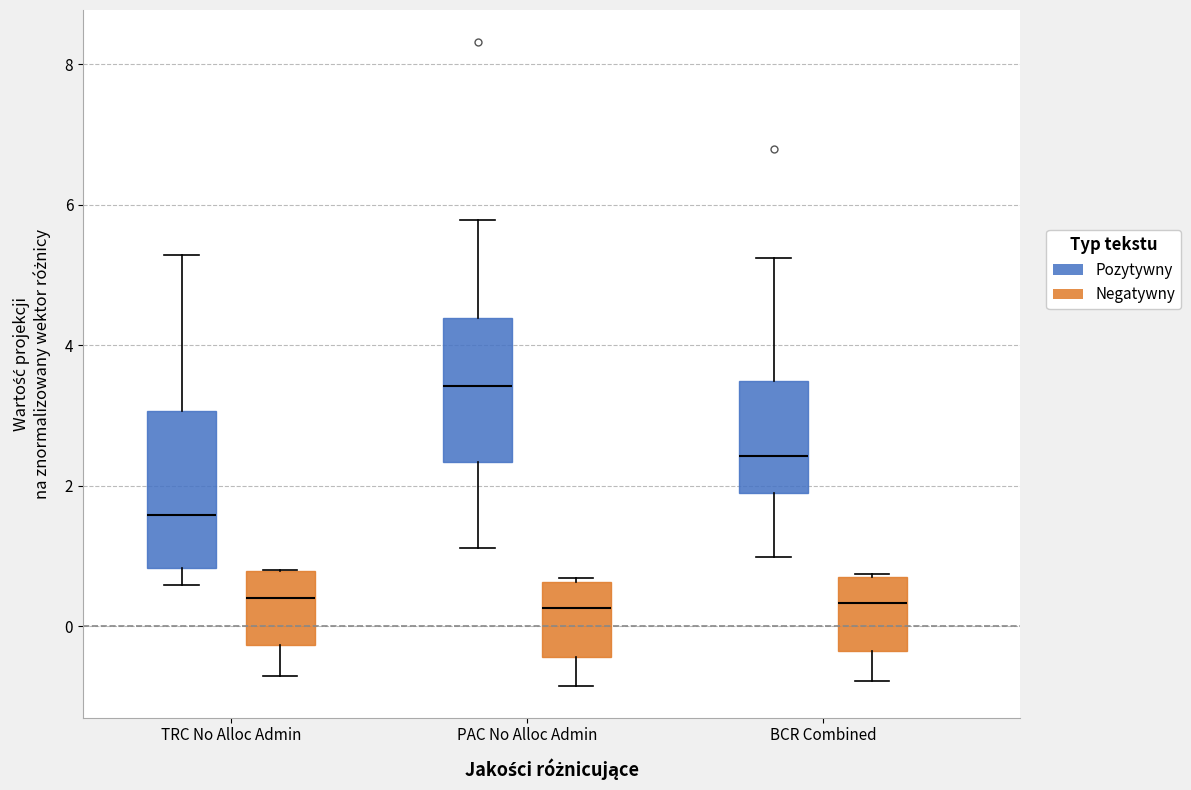

Reading left to right, transcribe this box plot: for each box, give where its median line is, the range the box spans, and where its two whiskers end, as read against the y-axis. The values are not printed on the chart, so give them approximately, as read against the axis.

TRC No Alloc Admin (Pozytywny): median 1.6, box 0.8 to 3.0, whiskers 0.6 to 5.2
TRC No Alloc Admin (Negatywny): median 0.4, box -0.2 to 0.8, whiskers -0.8 to 0.8
PAC No Alloc Admin (Pozytywny): median 3.4, box 2.4 to 4.4, whiskers 1.2 to 5.8
PAC No Alloc Admin (Negatywny): median 0.2, box -0.4 to 0.6, whiskers -0.8 to 0.6
BCR Combined (Pozytywny): median 2.4, box 2.0 to 3.4, whiskers 1.0 to 5.2
BCR Combined (Negatywny): median 0.4, box -0.4 to 0.8, whiskers -0.8 to 0.8